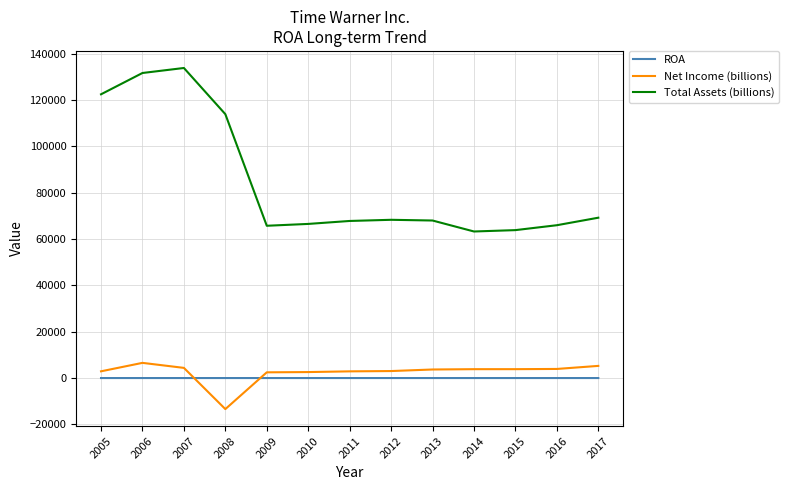

Is the value of Net Income (billions) at 2007 greater than the value of Total Assets (billions) at 2014?

No